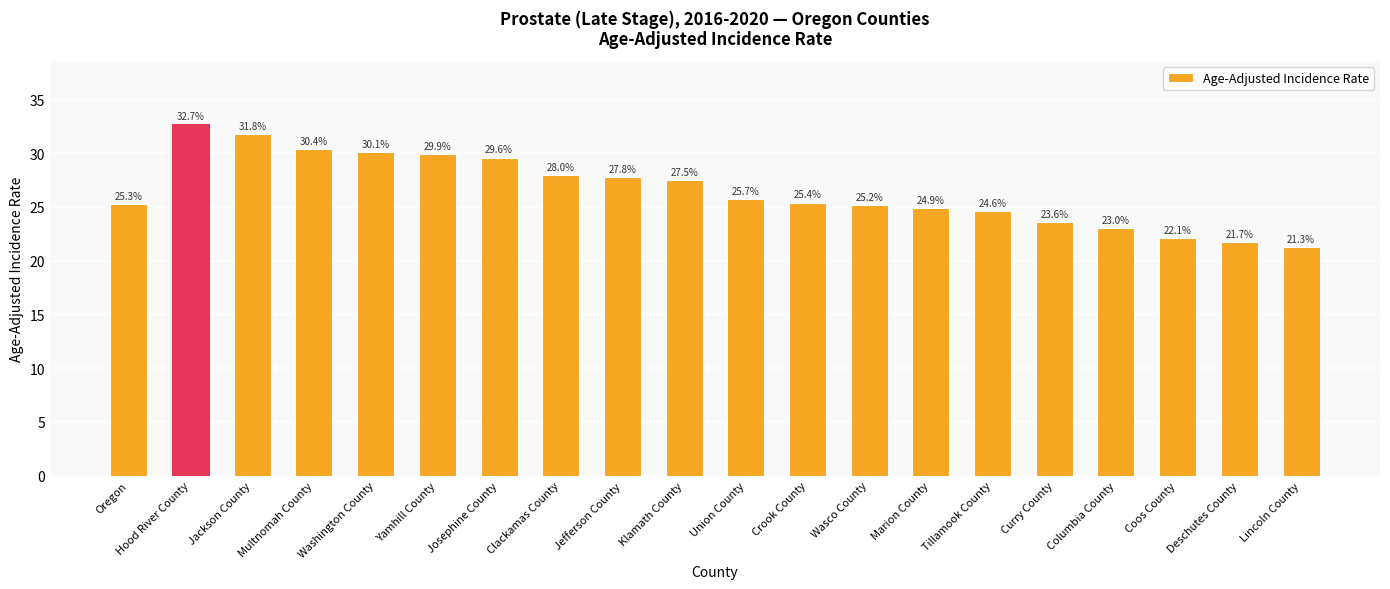

Is it true that the value at Marion County is 10.4?

False